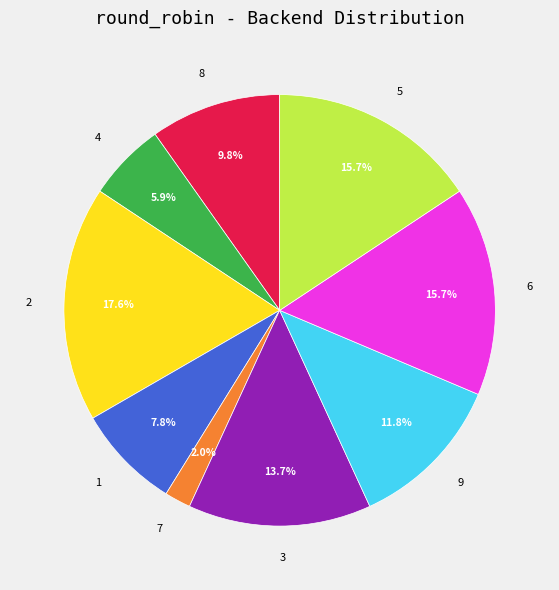

Which category has the biggest portion of the pie?

2